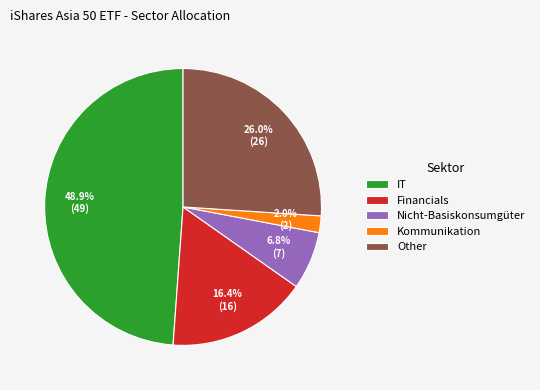

Count the number of slices in the pie.

5